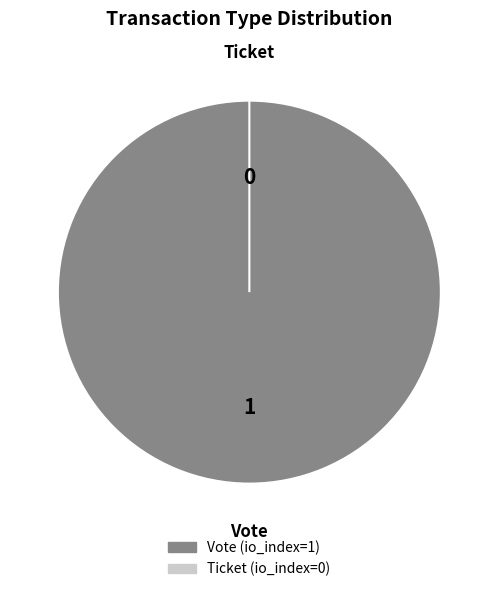

Is it true that Vote is 99% of the pie?

False